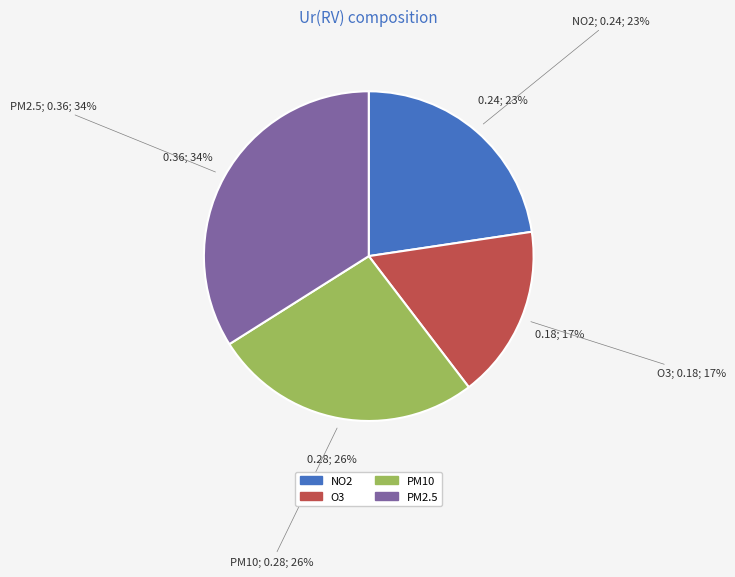

How much of the chart is everything except PM10?

73.6%